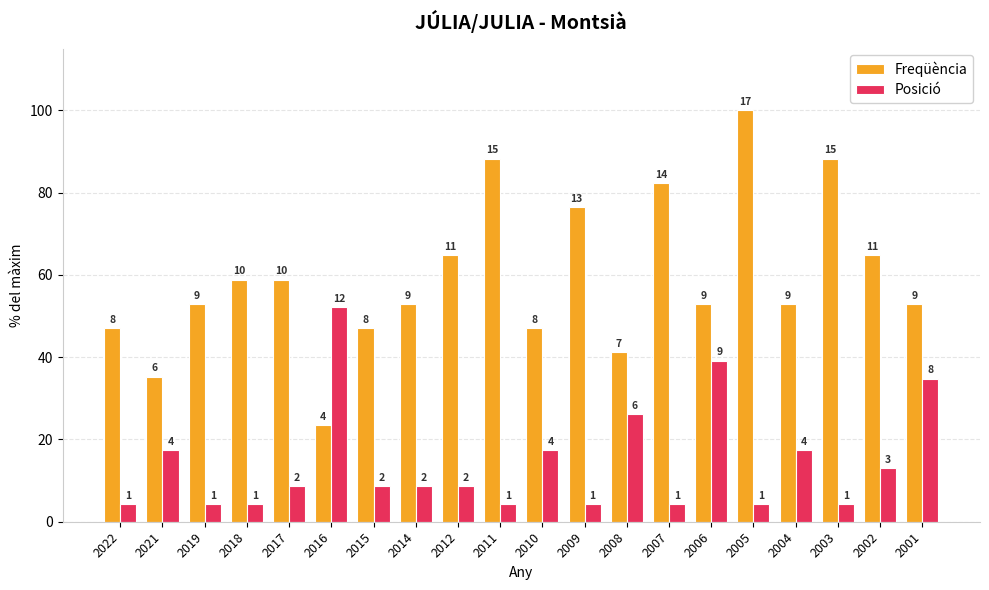

Are the bars horizontal?

No